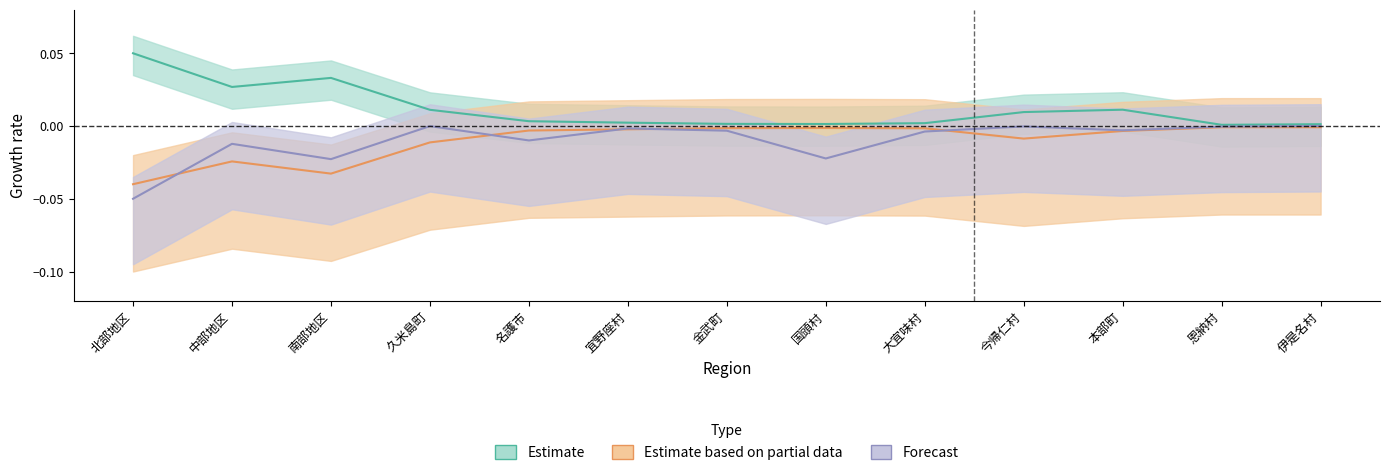

Which has a higher value, 大宜味村 or 今帰仁村?

今帰仁村